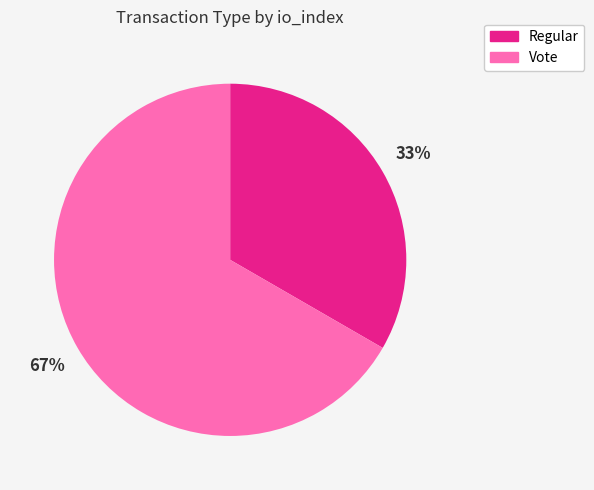

Combined, do Regular and Vote account for over 50%?

Yes